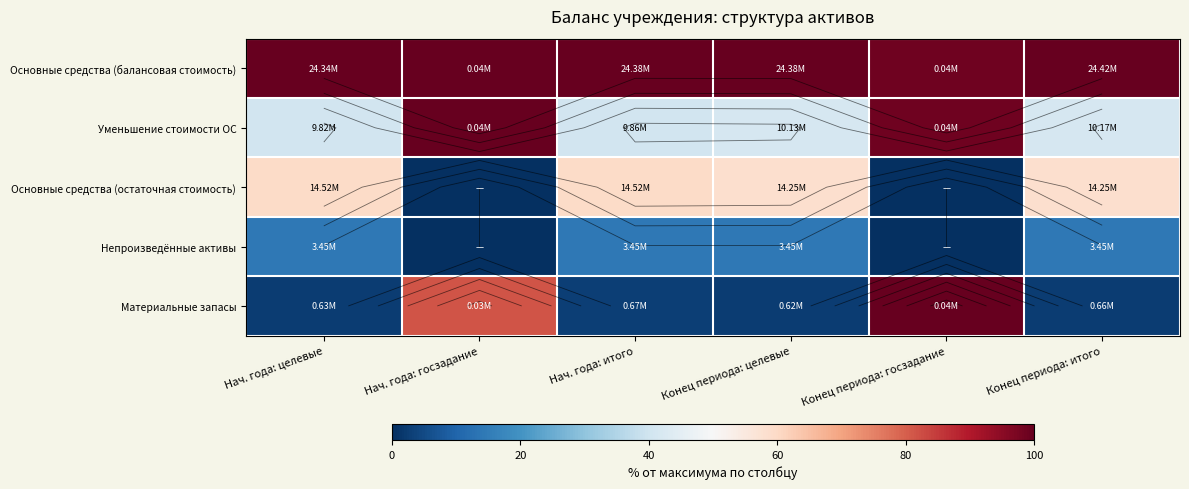

At which label is Основные средства (остаточная стоимость) closest to 29?

Нач. года: госзадание